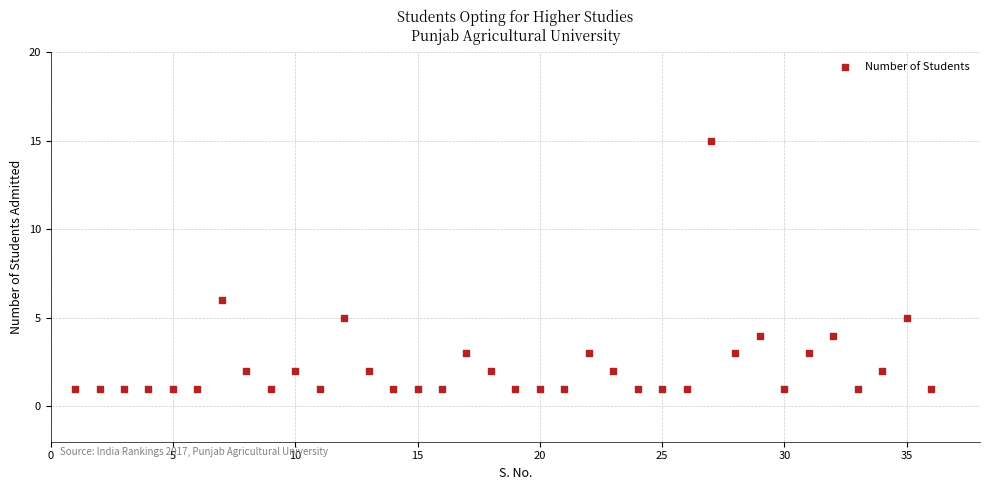

What Y value in the scatter plot is closest to 8?

6